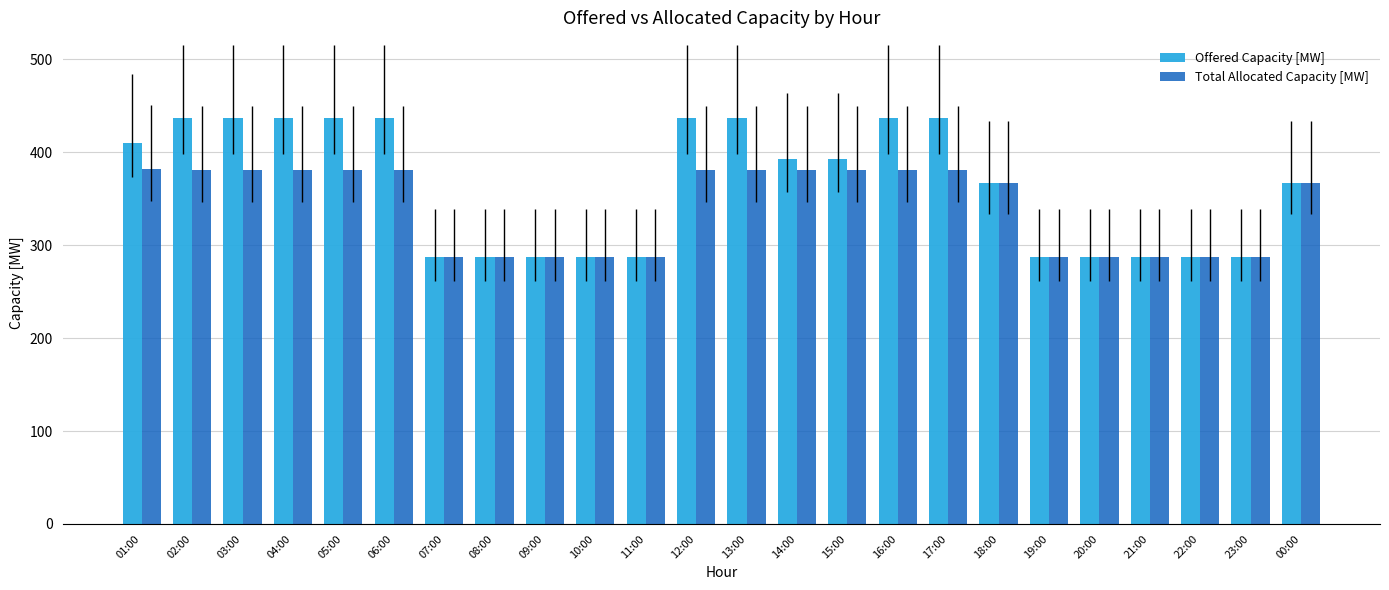

Which series has the largest range (max minus min)?

Offered Capacity [MW]